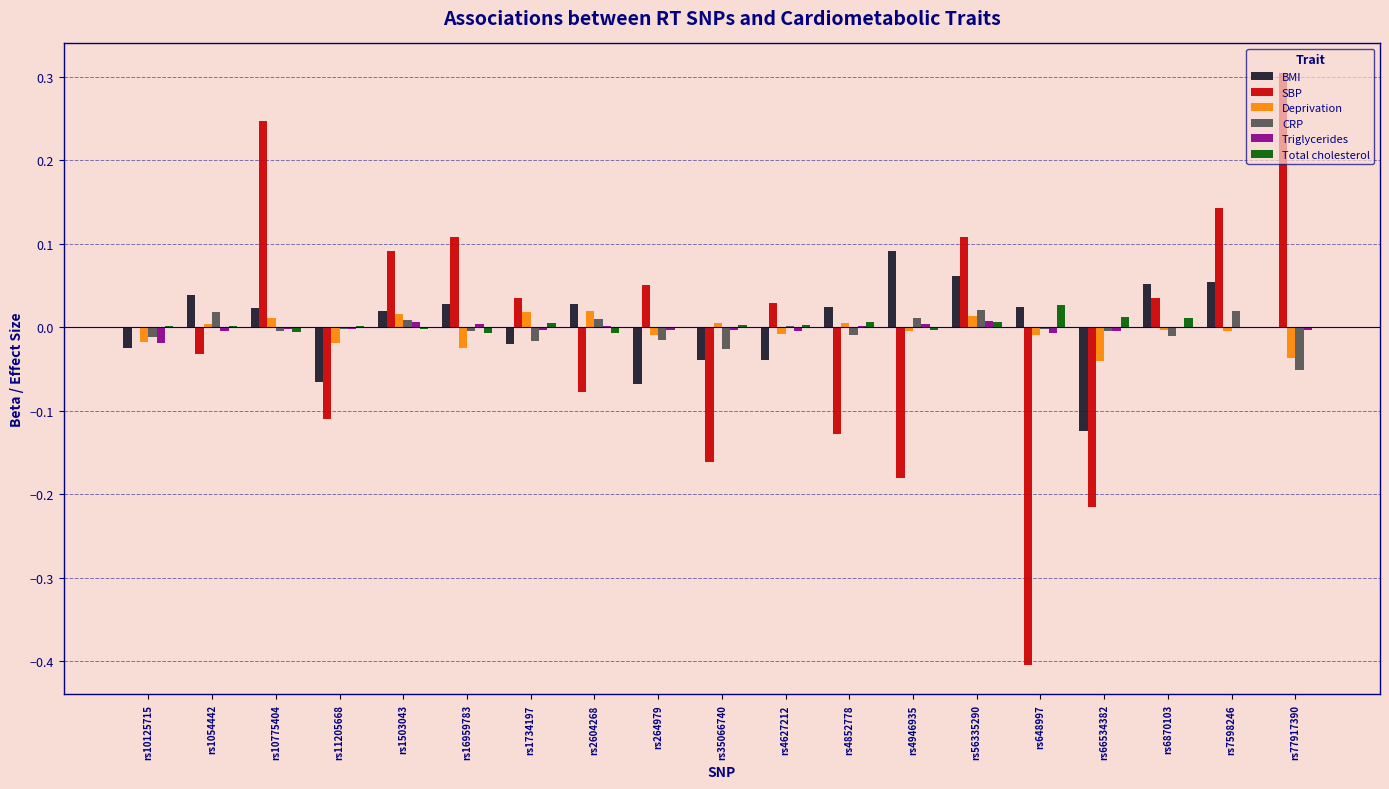

At which category does the chart reach its peak across all series?

rs77917390